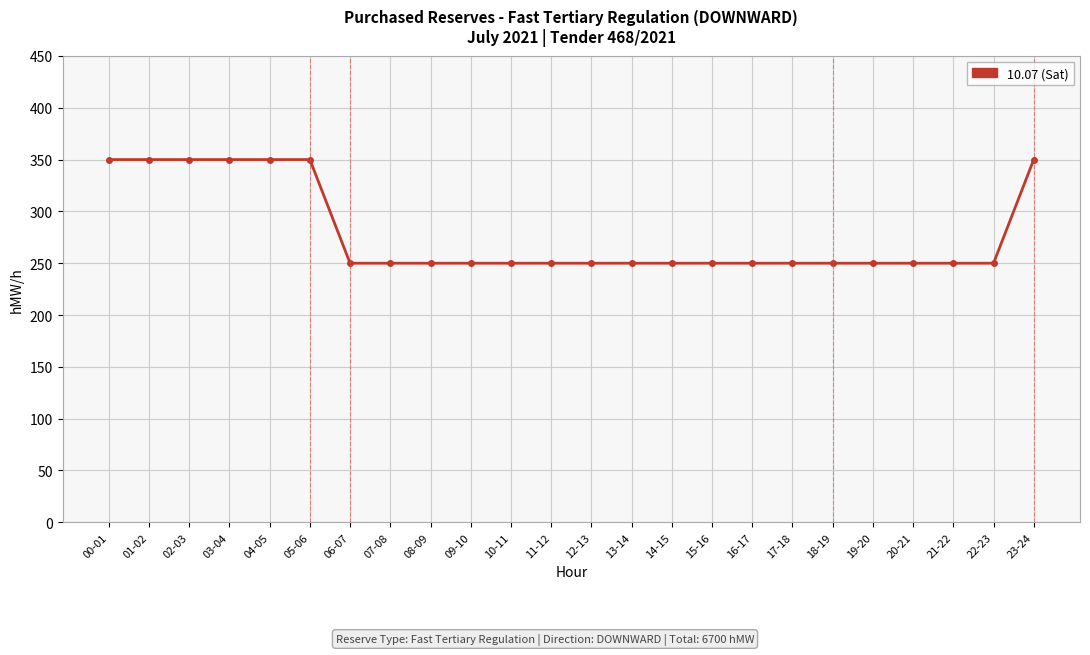

What is the label of the 14th point from the left?

13-14